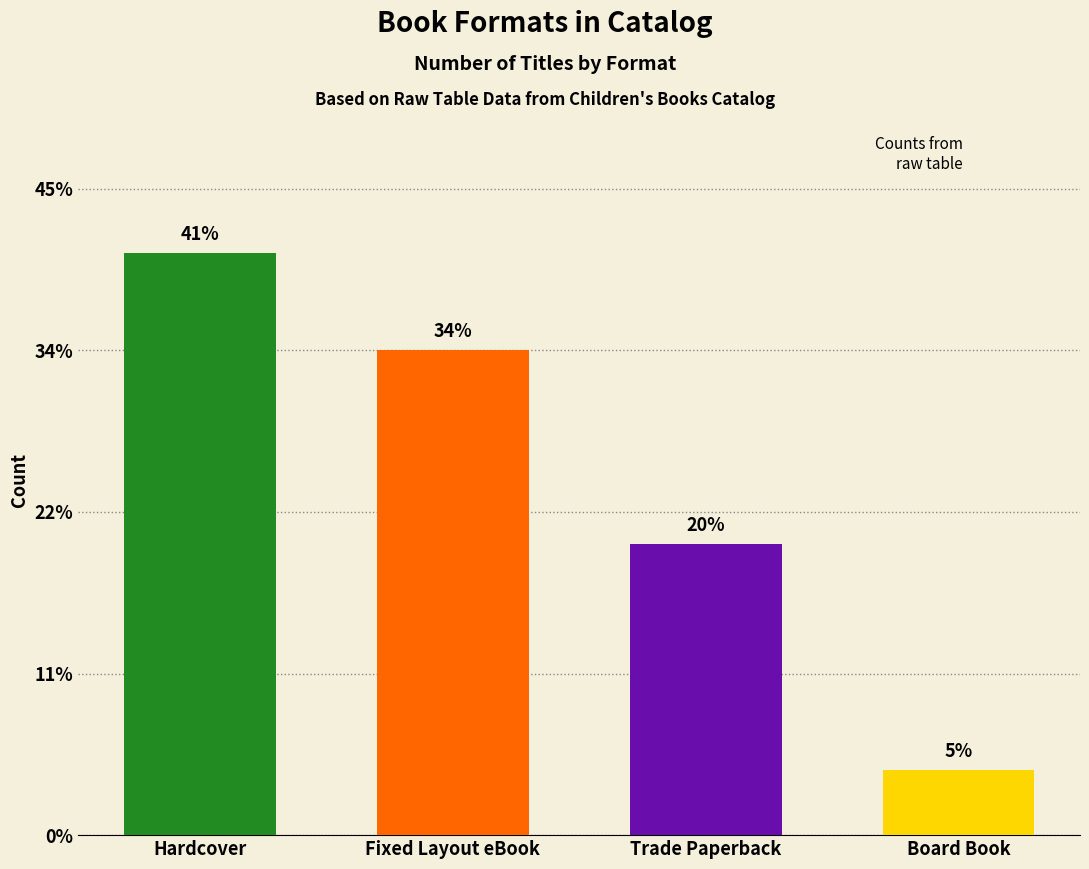

What is the label of the 3rd bar from the right?

Fixed Layout eBook